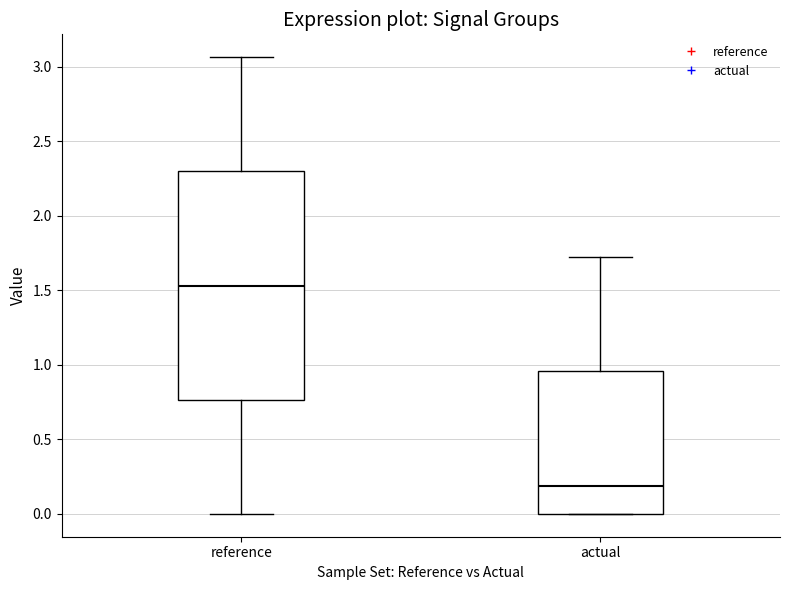

Which box's median line is the highest?

reference